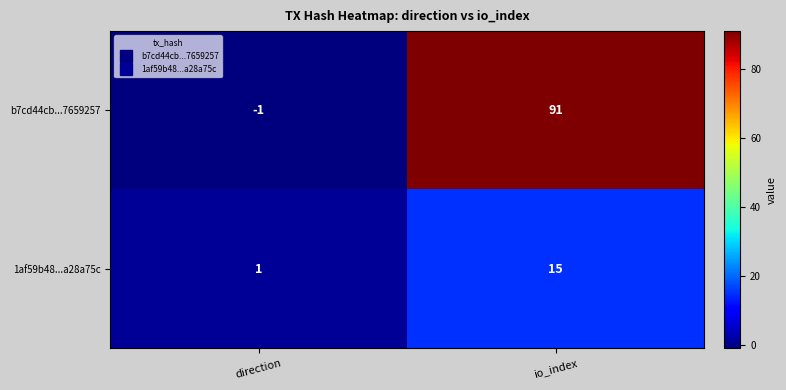

The b7cd44cb...7659257 series shows -1 at direction. True or false?

True